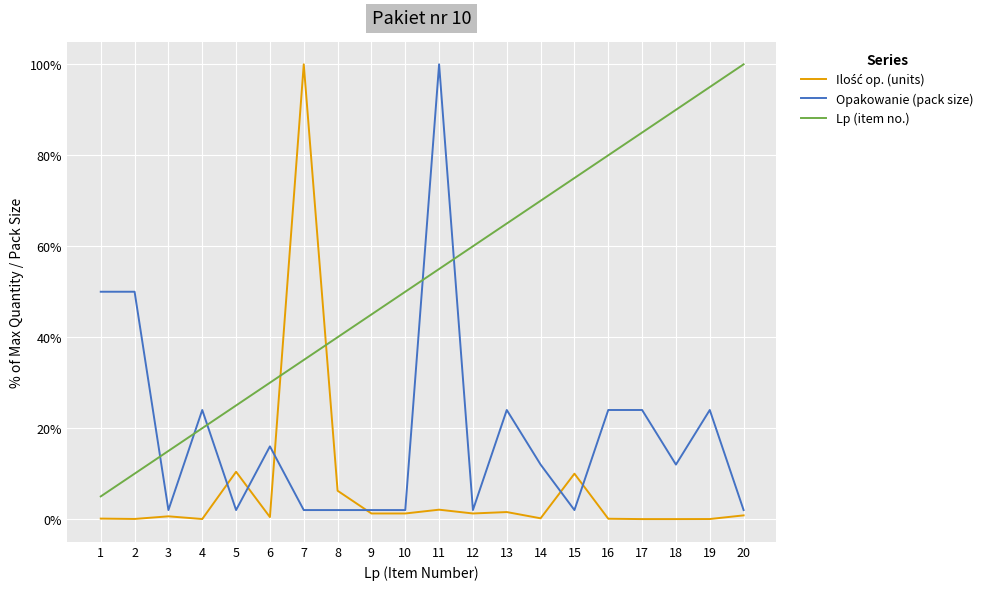

Rank the categories by Lp (item no.) value from highest to lowest.

20, 19, 18, 17, 16, 15, 14, 13, 12, 11, 10, 9, 8, 7, 6, 5, 4, 3, 2, 1